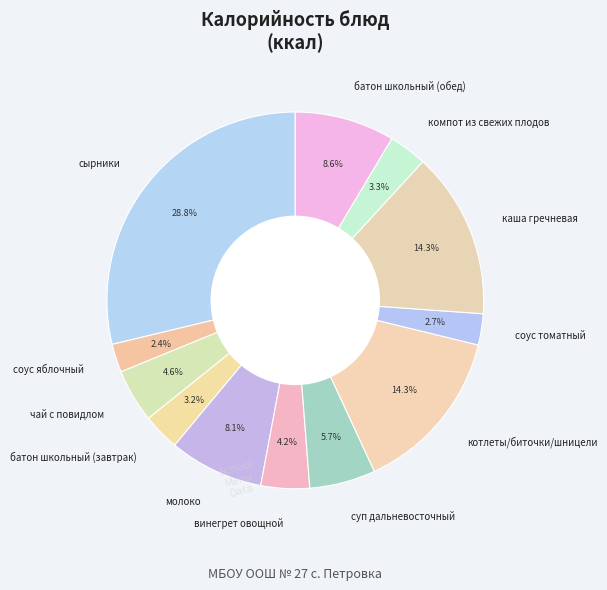

Is there any slice that represents more than half of the pie?

No